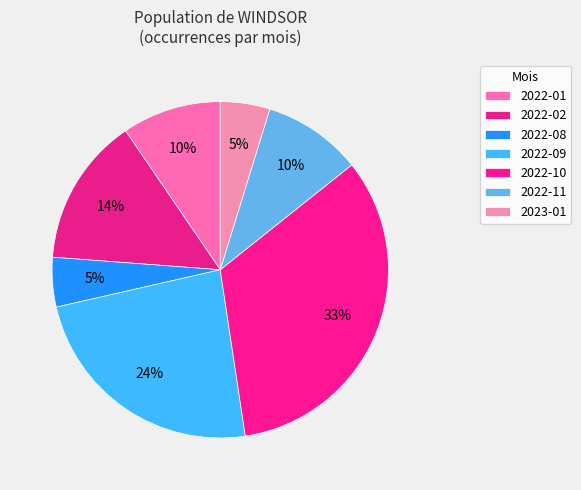

Count the number of slices in the pie.

7